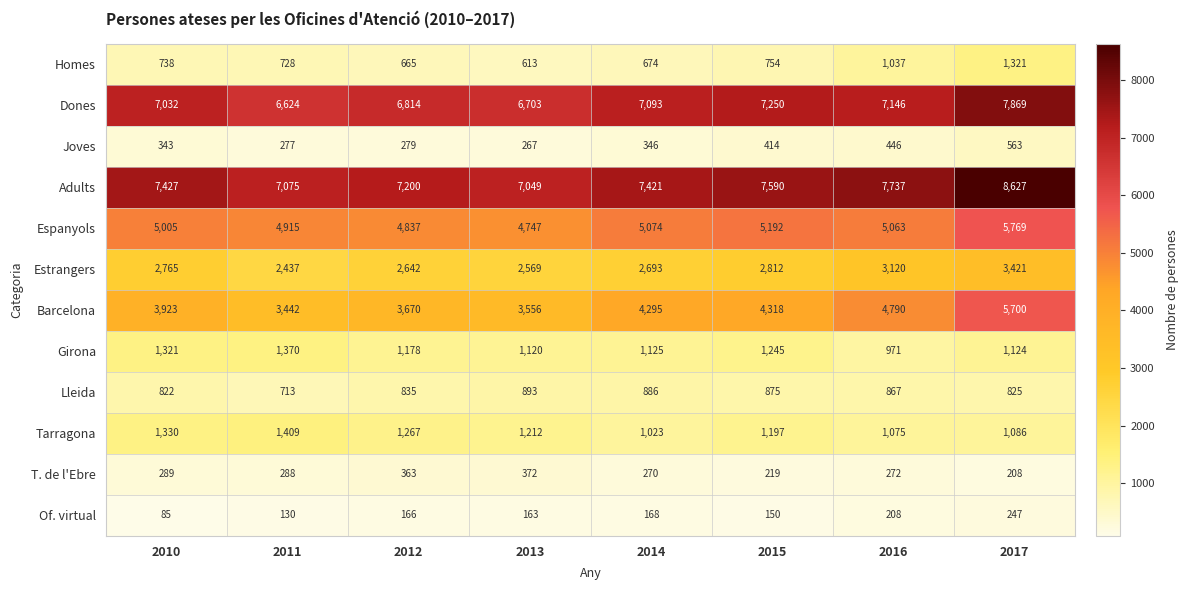

At which category does the chart reach its peak across all series?

2017